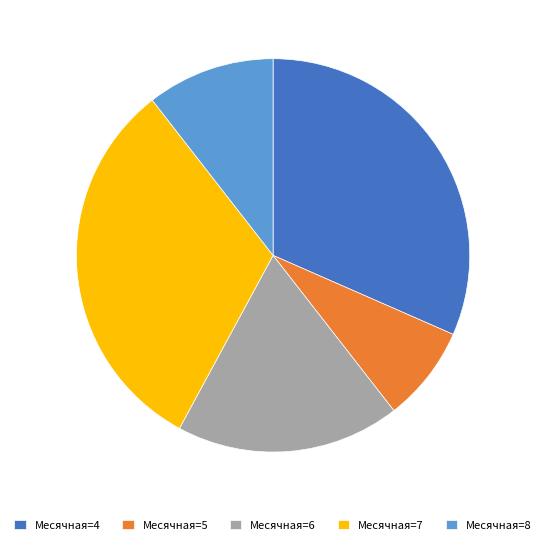

The Месячная=7 slice represents 19% of the pie. True or false?

False